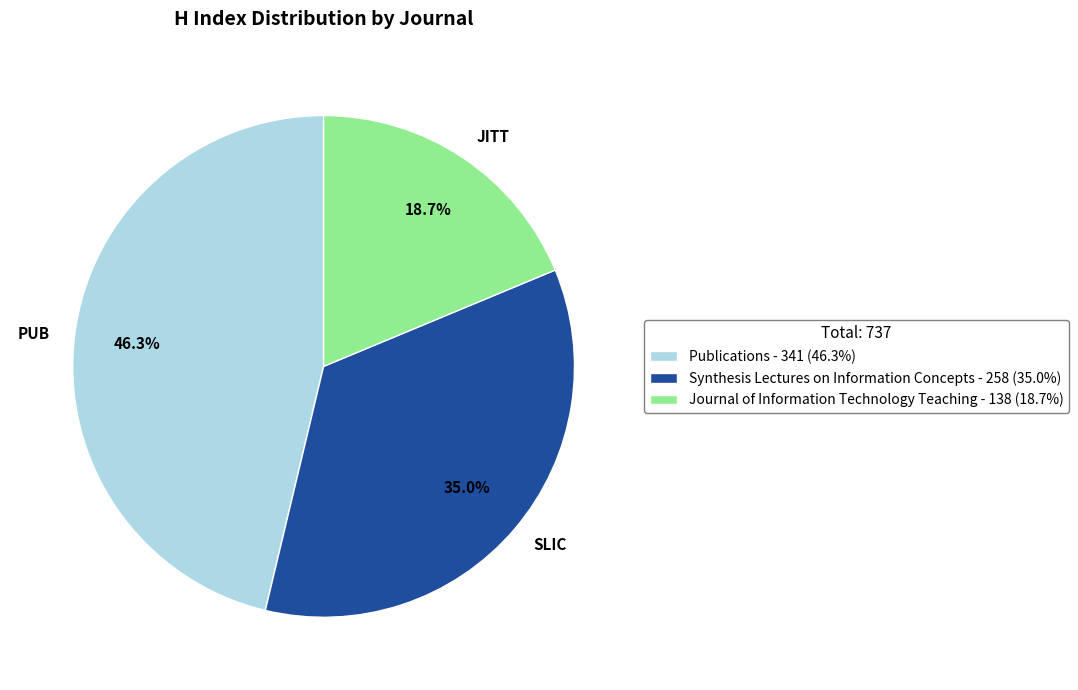

How many slices are in this pie chart?

3